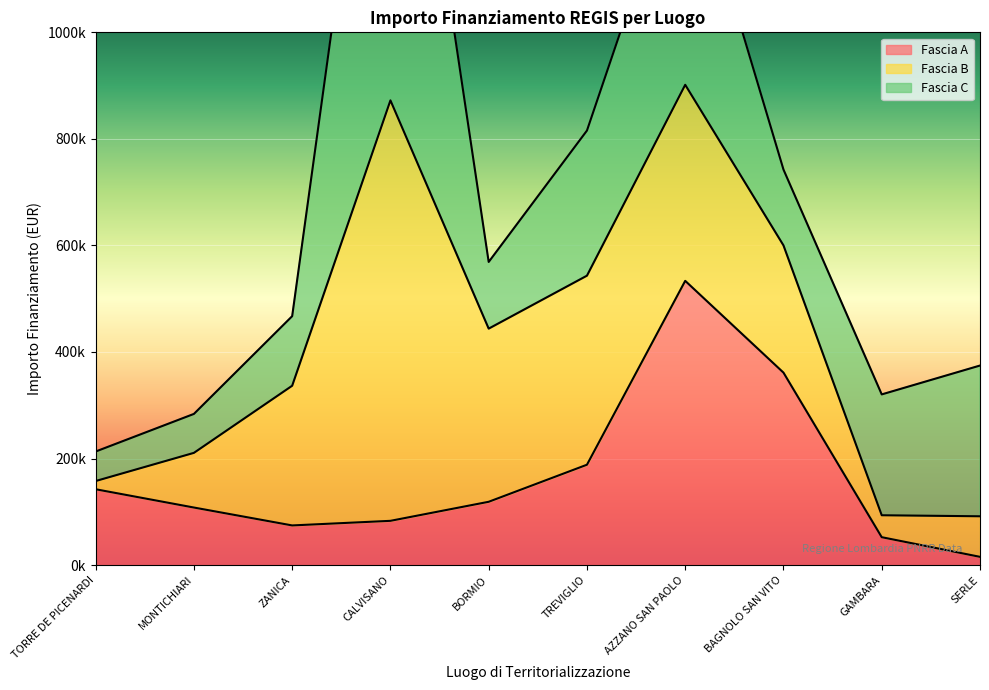

Between ZANICA and BORMIO, which series saw the biggest shift?

Fascia B